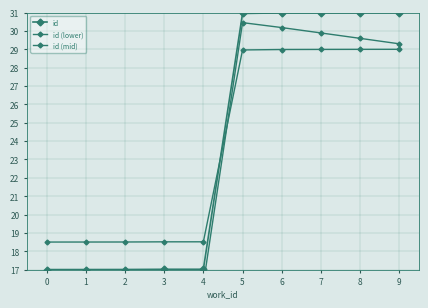

The id series shows 26.9 at 0. True or false?

False